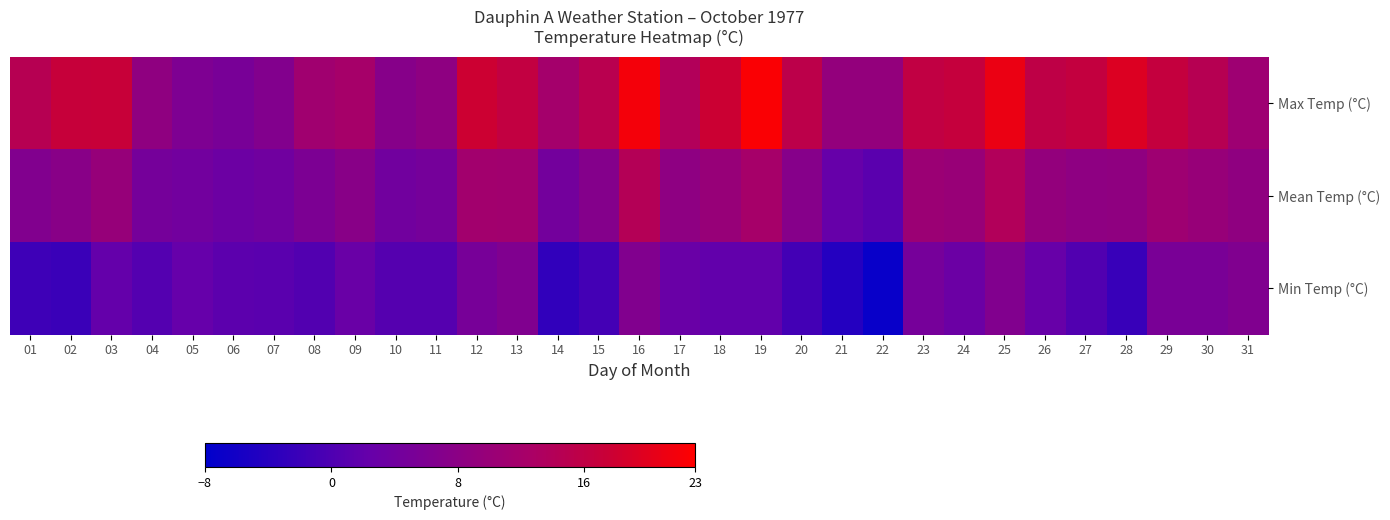

Reading left to right, what are all the values shown in this chart?

Max Temp (°C): 01=14.6	02=17.0	03=17.1	04=8.6	05=6.0	06=5.1	07=6.7	08=11.2	09=12.2	10=7.3	11=8.5	12=17.9	13=16.3	14=11.8	15=15.0	16=21.8	17=13.9	18=17.7	19=22.4	20=15.4	21=9.3	22=9.3	23=16.1	24=16.8	25=21.0	26=15.8	27=16.5	28=19.4	29=16.6	30=14.6	31=10.8
Mean Temp (°C): 01=6.5	02=7.5	03=9.7	04=4.6	05=4.2	06=3.3	07=3.9	08=5.8	09=7.5	10=4.0	11=4.6	12=11.5	13=11.3	14=4.4	15=7.0	16=14.2	17=8.4	18=9.9	19=12.2	20=7.2	21=2.5	22=1.1	23=10.5	24=10.0	25=13.8	26=9.2	27=8.4	28=8.6	29=10.9	30=9.9	31=8.6
Min Temp (°C): 01=-1.7	02=-2.0	03=2.2	04=0.5	05=2.3	06=1.4	07=1.1	08=0.4	09=2.8	10=0.6	11=0.6	12=5.0	13=6.3	14=-3.0	15=-1.0	16=6.5	17=2.9	18=2.0	19=2.0	20=-1.1	21=-4.3	22=-7.1	23=4.8	24=3.2	25=6.5	26=2.6	27=0.3	28=-2.3	29=5.2	30=5.2	31=6.3